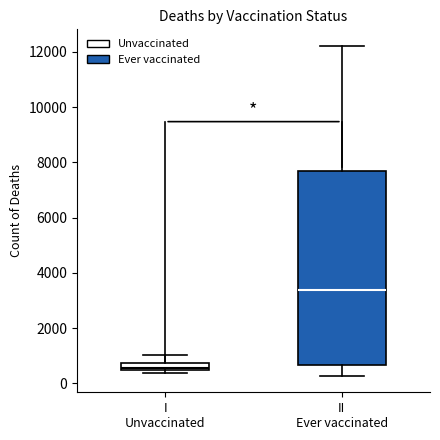

Comparing the boxes themselves (not the whiskers), which one is the tallest?

II Ever vaccinated